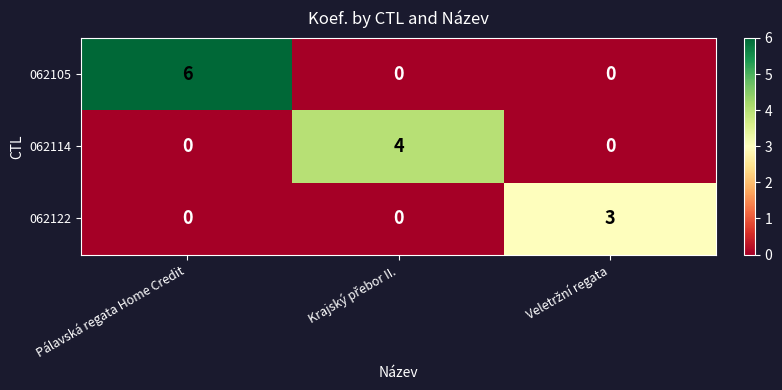

At which category is the sum across all series the highest?

Pálavská regata Home Credit